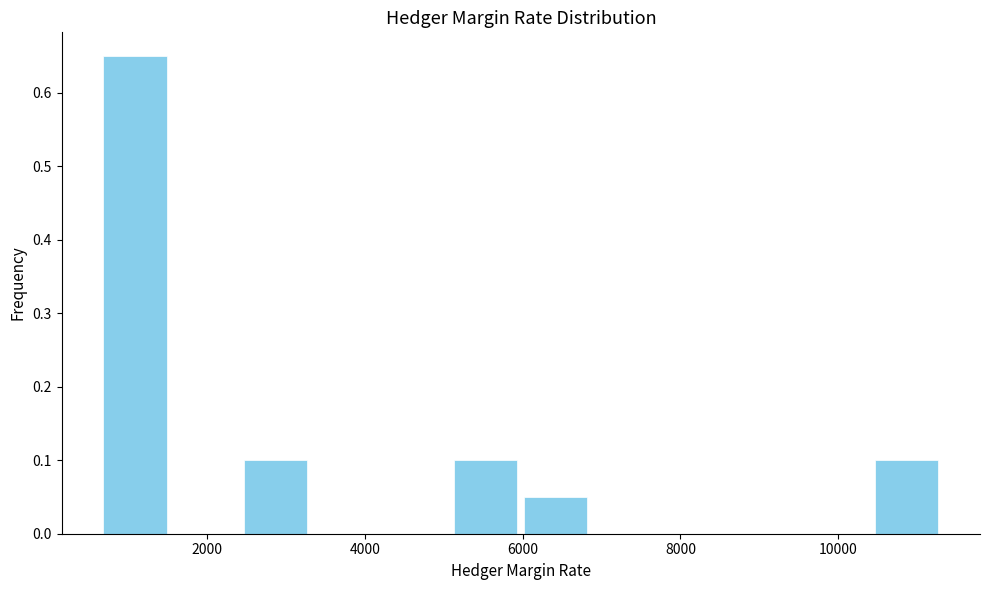

Reading left to right, list every bar in this chart as the range it spans on the x-axis followed by its height. Neither the bar edges nor the heights are printed on the chart, so give them approximately, as read against the axes.

600 to 1600: 0.65
1600 to 2400: 0
2400 to 3400: 0.10
3400 to 4200: 0
4200 to 5000: 0
5000 to 6000: 0.10
6000 to 6800: 0.05
6800 to 7800: 0
7800 to 8600: 0
8600 to 9600: 0
9600 to 10400: 0
10400 to 11400: 0.10